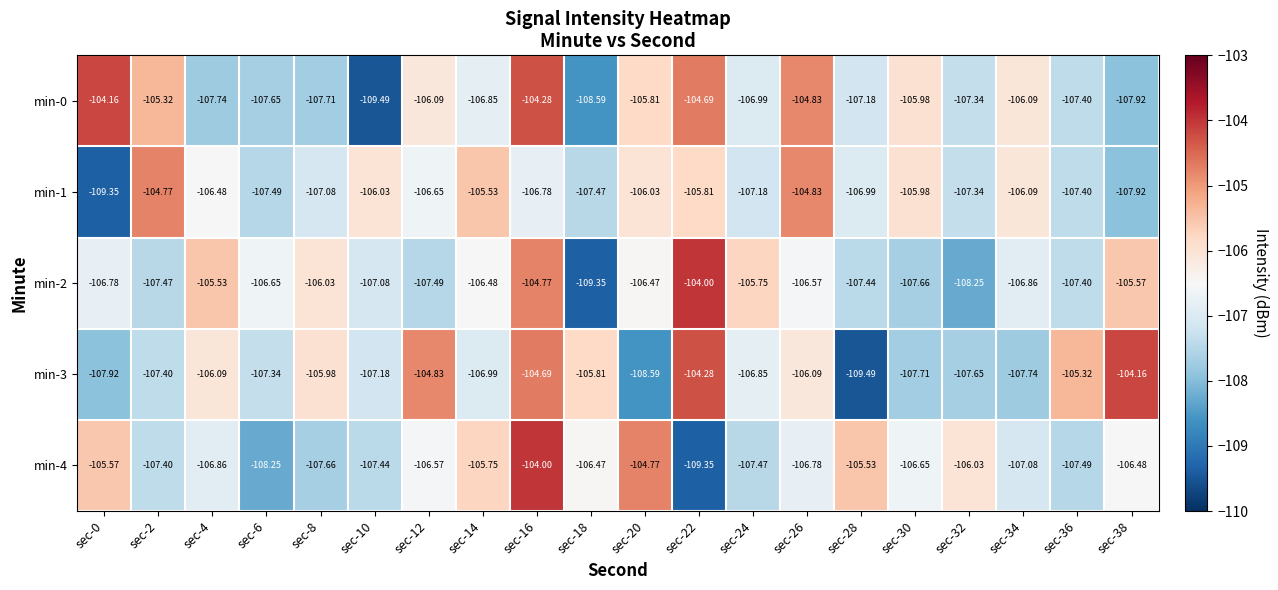

Count the number of data series in this chart.

5